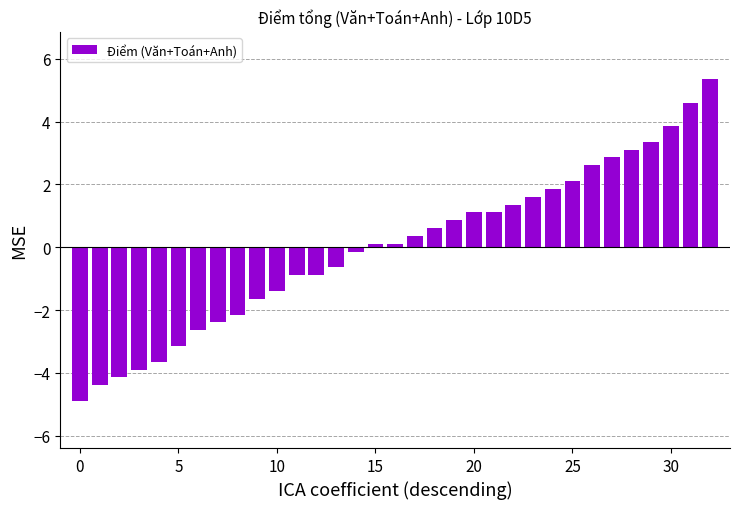

What is the minimum value shown in the chart?

-4.9